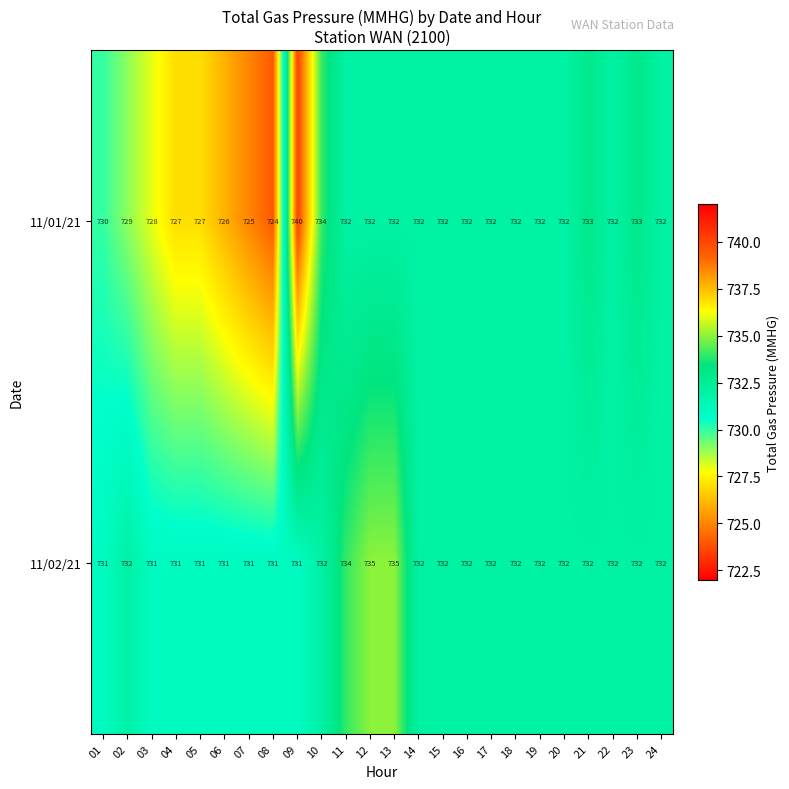

What is the sum of the 11/01/21 values at 06 and 23?

1459